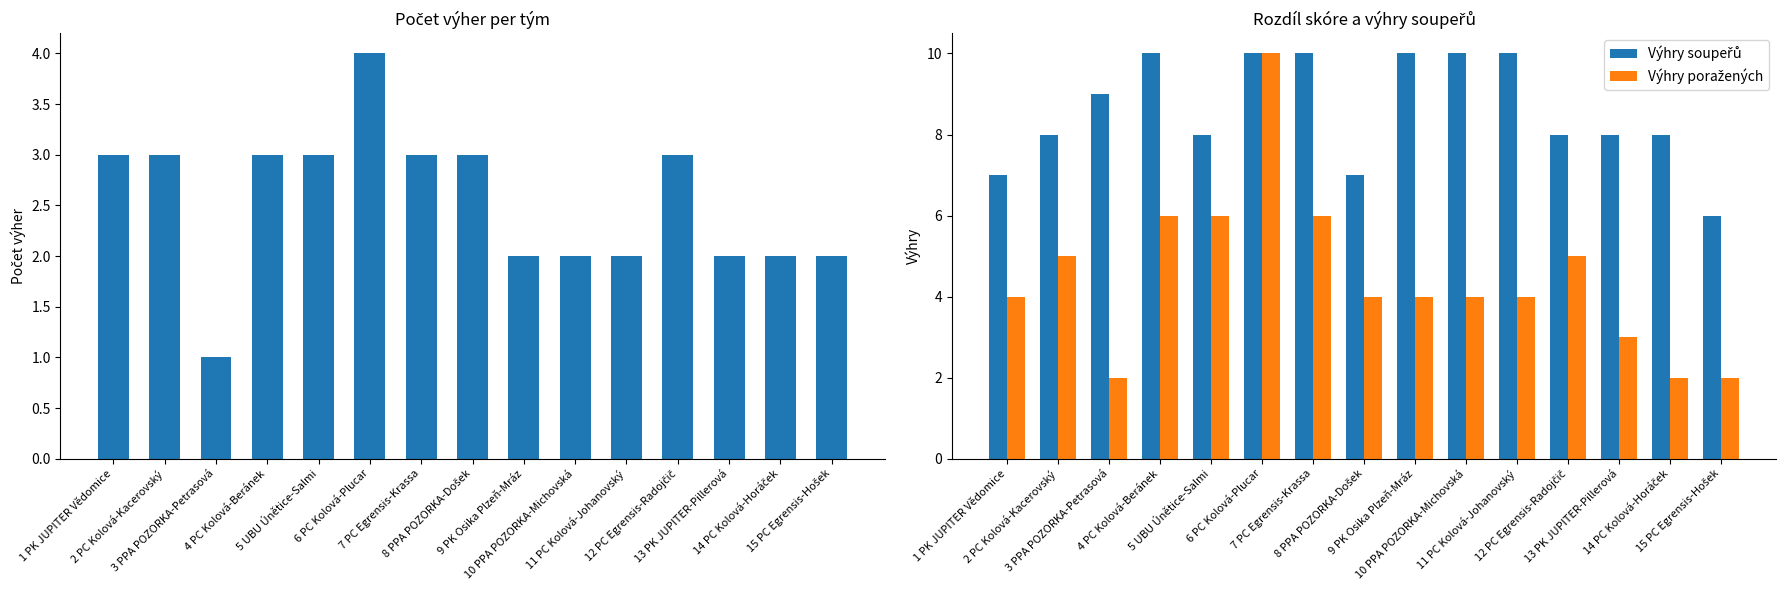

What is the average value of the Výhry poražených series?

4